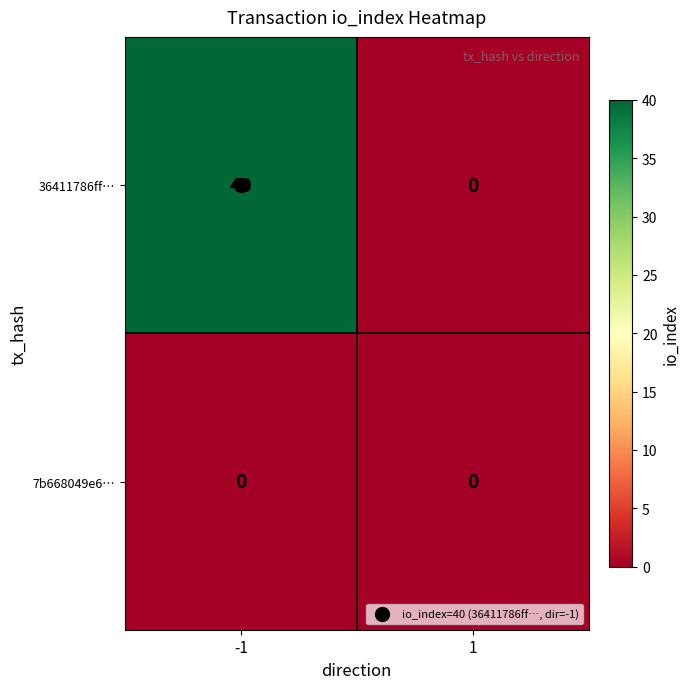

Which series has the largest total across all categories?

36411786ff…